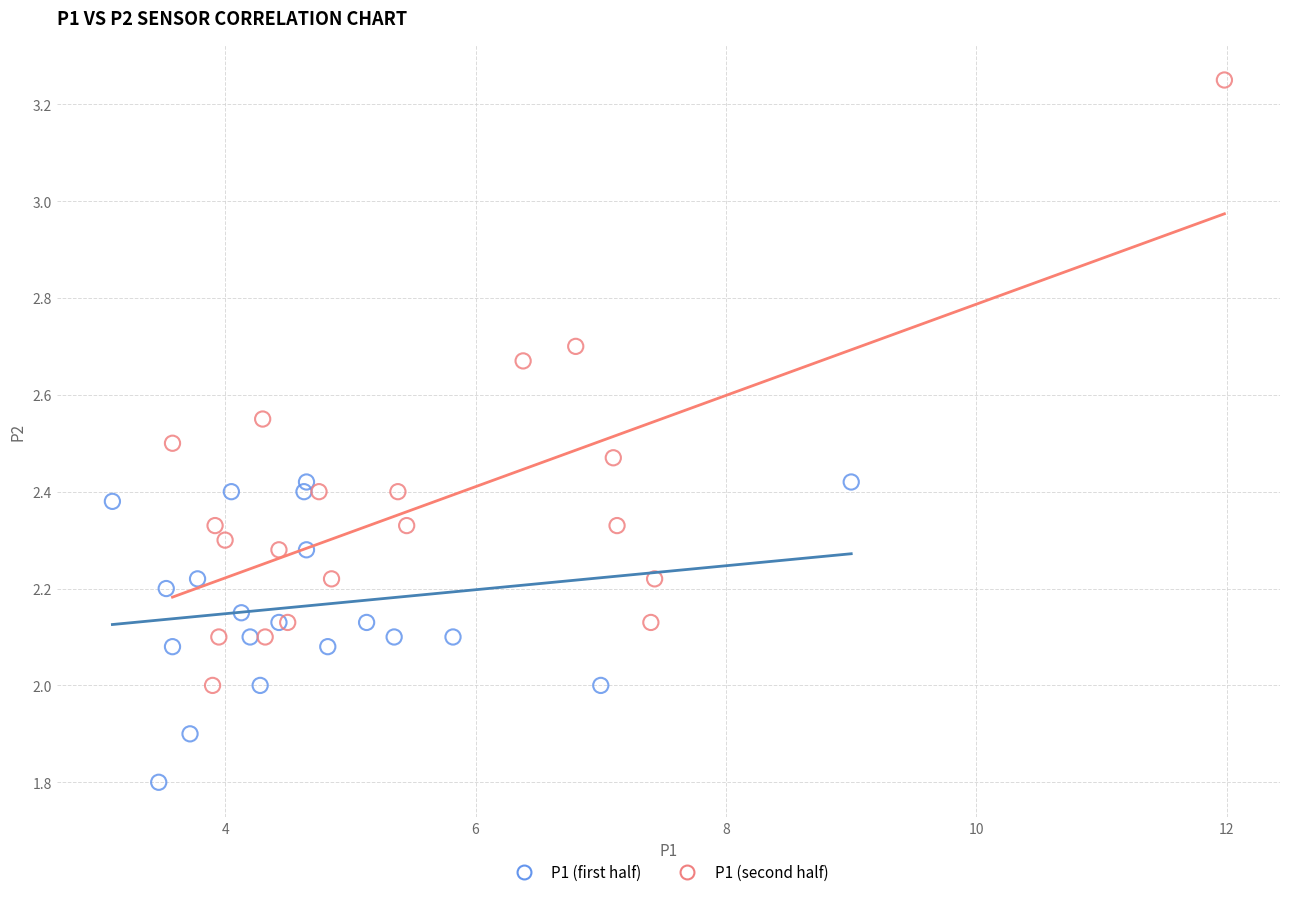

Which series has the largest Y range (max minus min)?

P1 (second half)